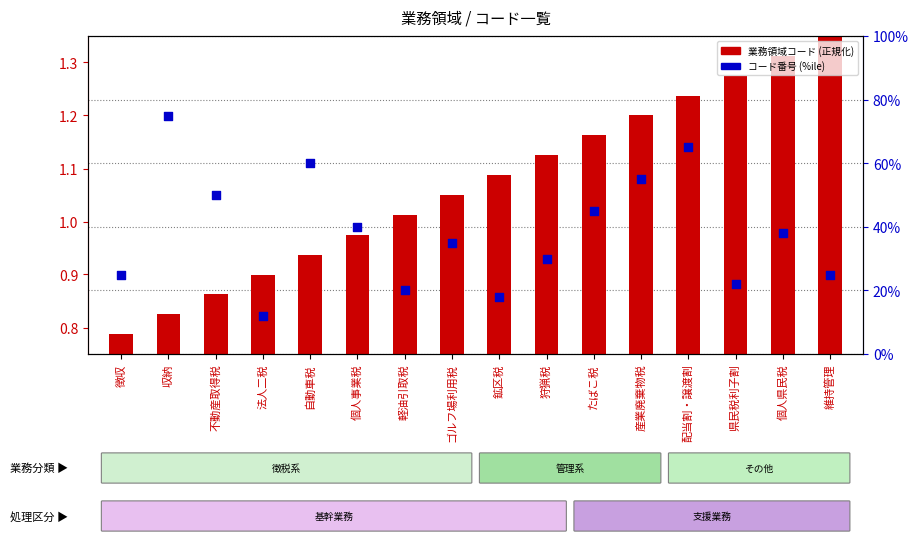

Which series reaches the minimum Y coordinate?

業務領域コード (正規化)